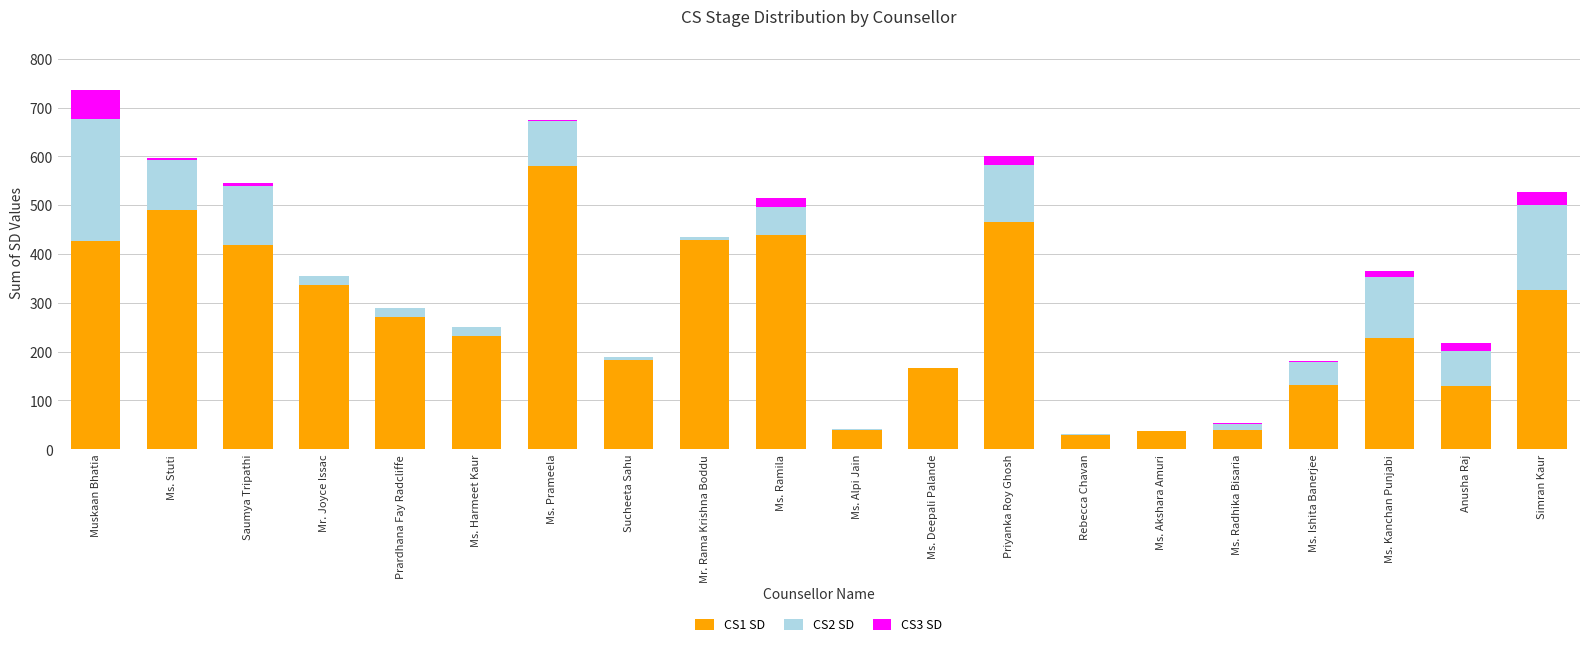

What is the total value across all series at Simran Kaur?

528